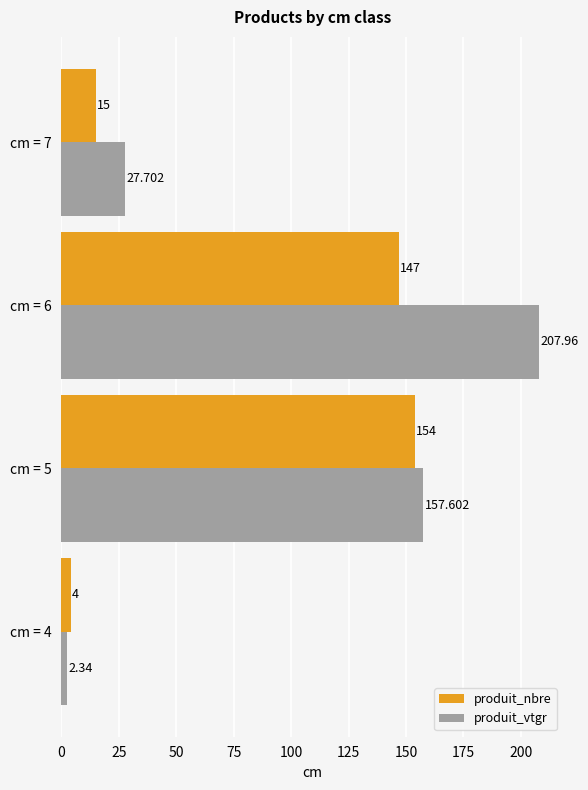

At how many categories does at least one series exceed 18?

3